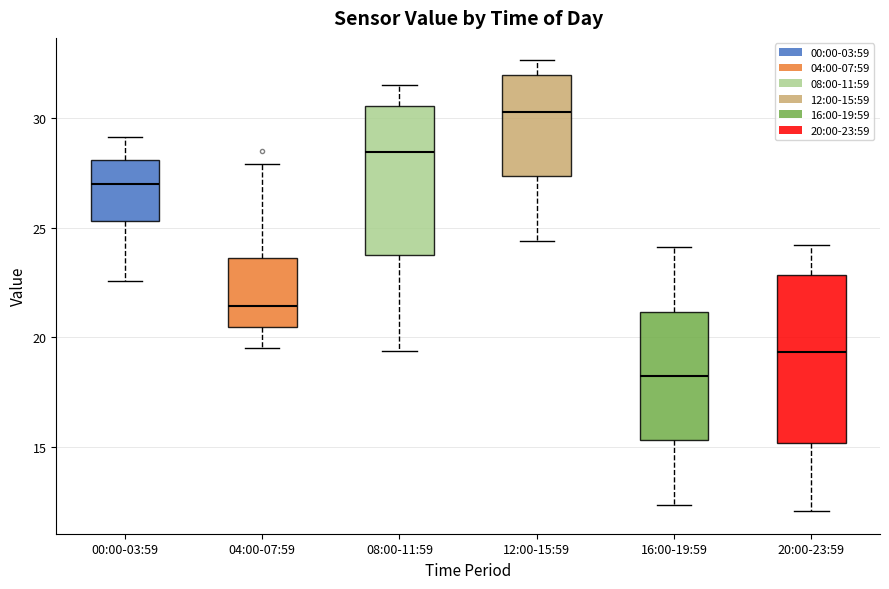

Comparing the boxes themselves (not the whiskers), which one is the tallest?

20:00-23:59